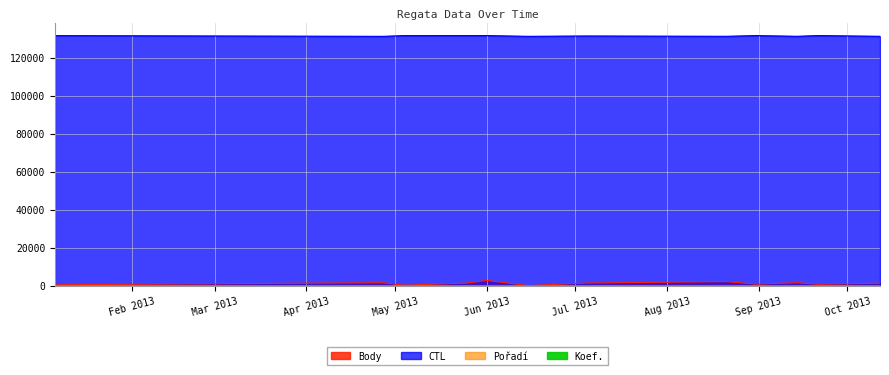

Rank the series at 2013-08-31 from highest to lowest value.

CTL, Body, Pořadí, Koef.